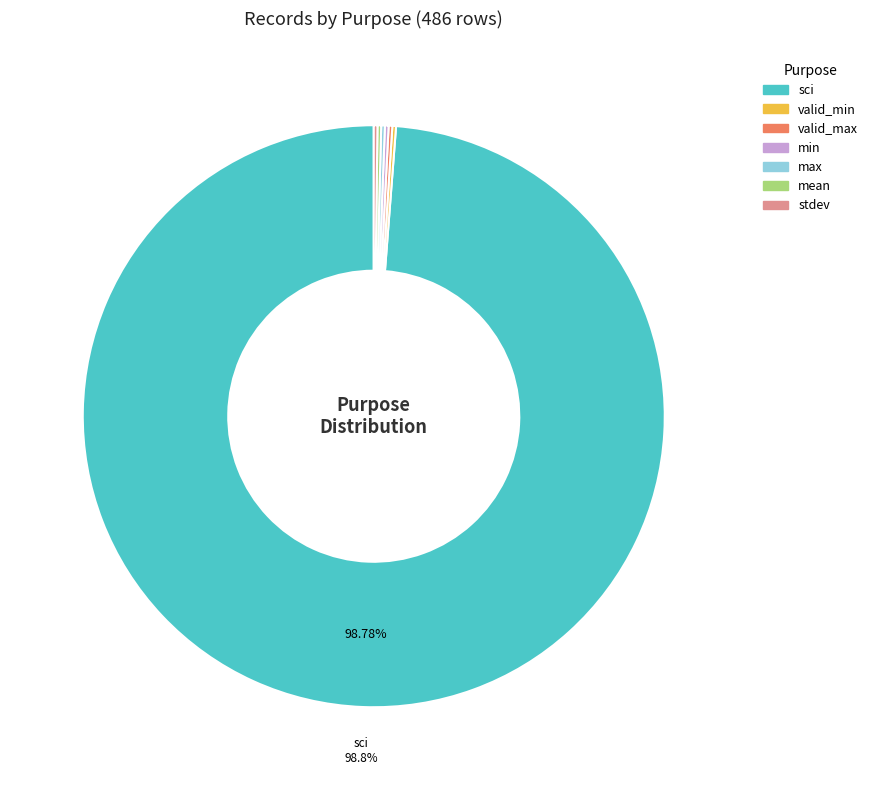

Does sci represent more than half of the total?

Yes